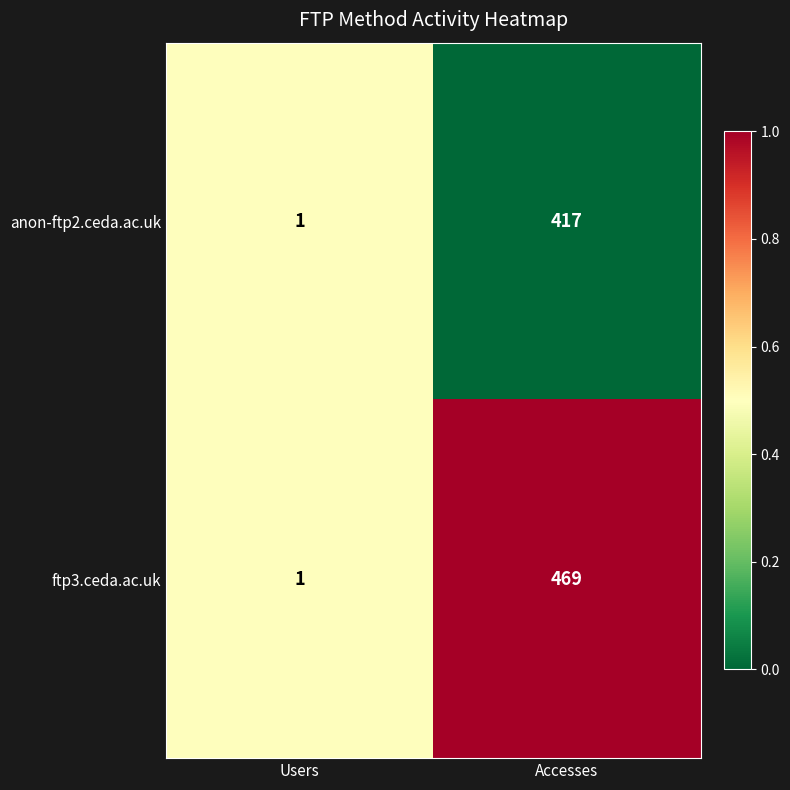

Which category has the lowest value across all series?

Users